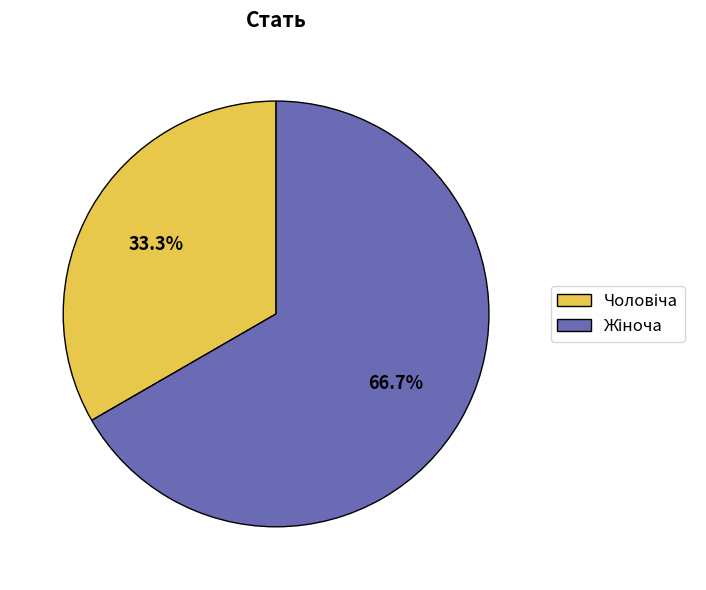

Is there a majority slice in this chart?

Yes